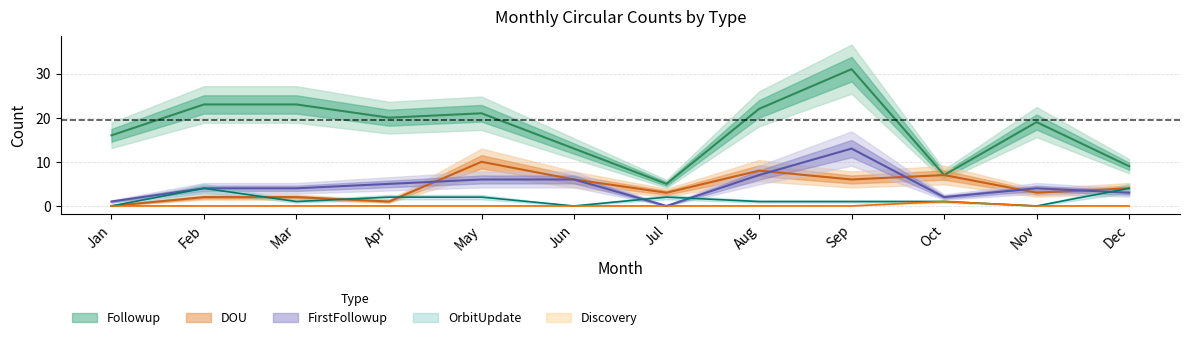

Reading left to right, list all the values displayed in this chart.

Followup: Jan=16	Feb=23	Mar=23	Apr=20	May=21	Jun=13	Jul=5	Aug=22	Sep=31	Oct=7	Nov=19	Dec=9
DOU: Jan=0	Feb=2	Mar=2	Apr=1	May=10	Jun=6	Jul=3	Aug=8	Sep=6	Oct=7	Nov=3	Dec=4
FirstFollowup: Jan=1	Feb=4	Mar=4	Apr=5	May=6	Jun=6	Jul=0	Aug=7	Sep=13	Oct=2	Nov=4	Dec=3
OrbitUpdate: Jan=0	Feb=4	Mar=1	Apr=2	May=2	Jun=0	Jul=2	Aug=1	Sep=1	Oct=1	Nov=0	Dec=4
Discovery: Jan=0	Feb=0	Mar=0	Apr=0	May=0	Jun=0	Jul=0	Aug=0	Sep=0	Oct=1	Nov=0	Dec=0